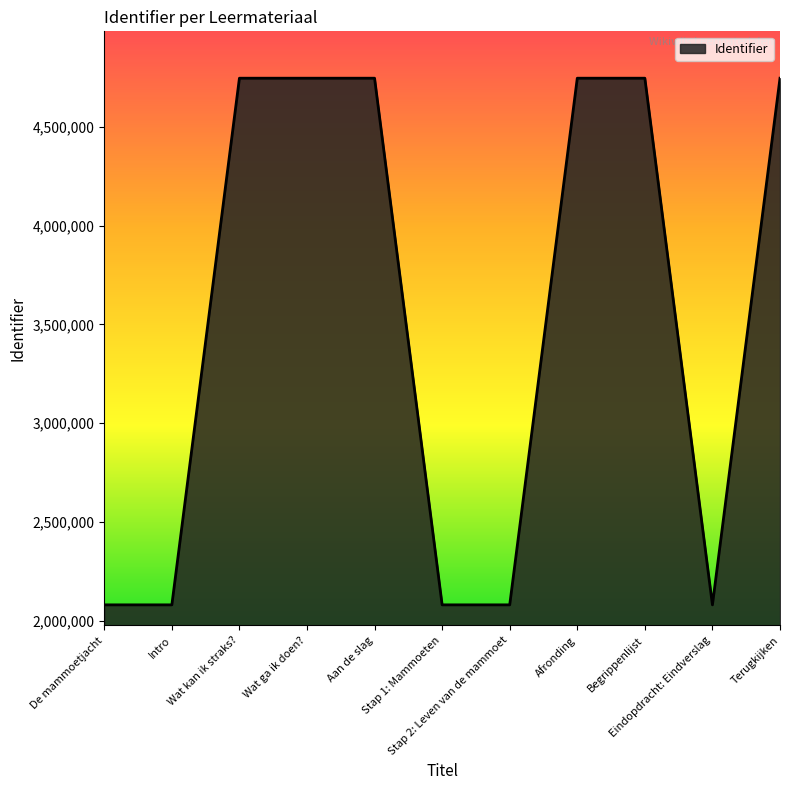

What is the difference between the maximum and minimum values?

2666924